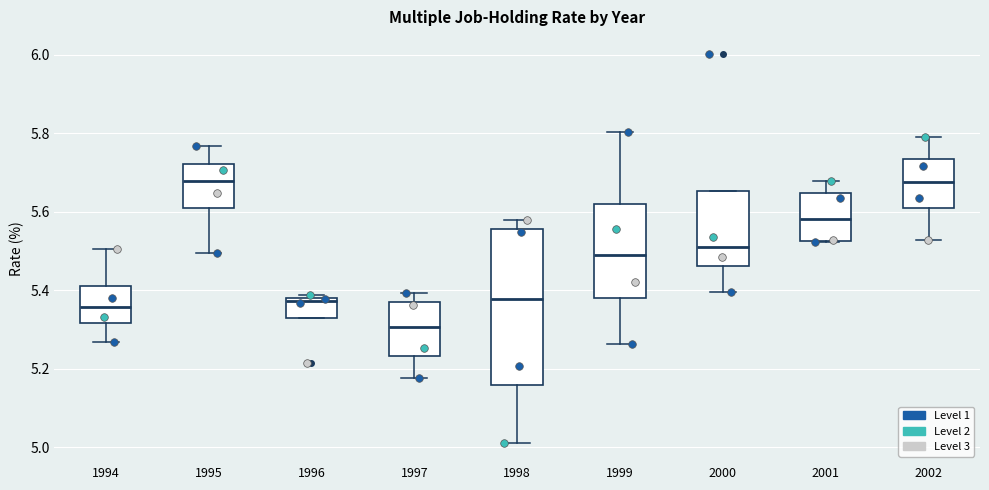

Reading left to right, transcribe this box plot: for each box, give where its median line is, the range the box spans, and where its two whiskers end, as read against the y-axis. The values are not printed on the chart, so give them approximately, as read against the axis.

1994: median 5.36, box 5.32 to 5.42, whiskers 5.26 to 5.50
1995: median 5.68, box 5.60 to 5.72, whiskers 5.50 to 5.76
1996: median 5.38 (just below the box's upper edge), box 5.32 to 5.38, whiskers 5.32 to 5.38 (just above the box's upper edge)
1997: median 5.30, box 5.24 to 5.36, whiskers 5.18 to 5.40
1998: median 5.38, box 5.16 to 5.56, whiskers 5.02 to 5.58
1999: median 5.48, box 5.38 to 5.62, whiskers 5.26 to 5.80
2000: median 5.52, box 5.46 to 5.66, whiskers 5.40 to 5.66
2001: median 5.58, box 5.52 to 5.64, whiskers 5.52 to 5.68
2002: median 5.68, box 5.60 to 5.74, whiskers 5.52 to 5.80